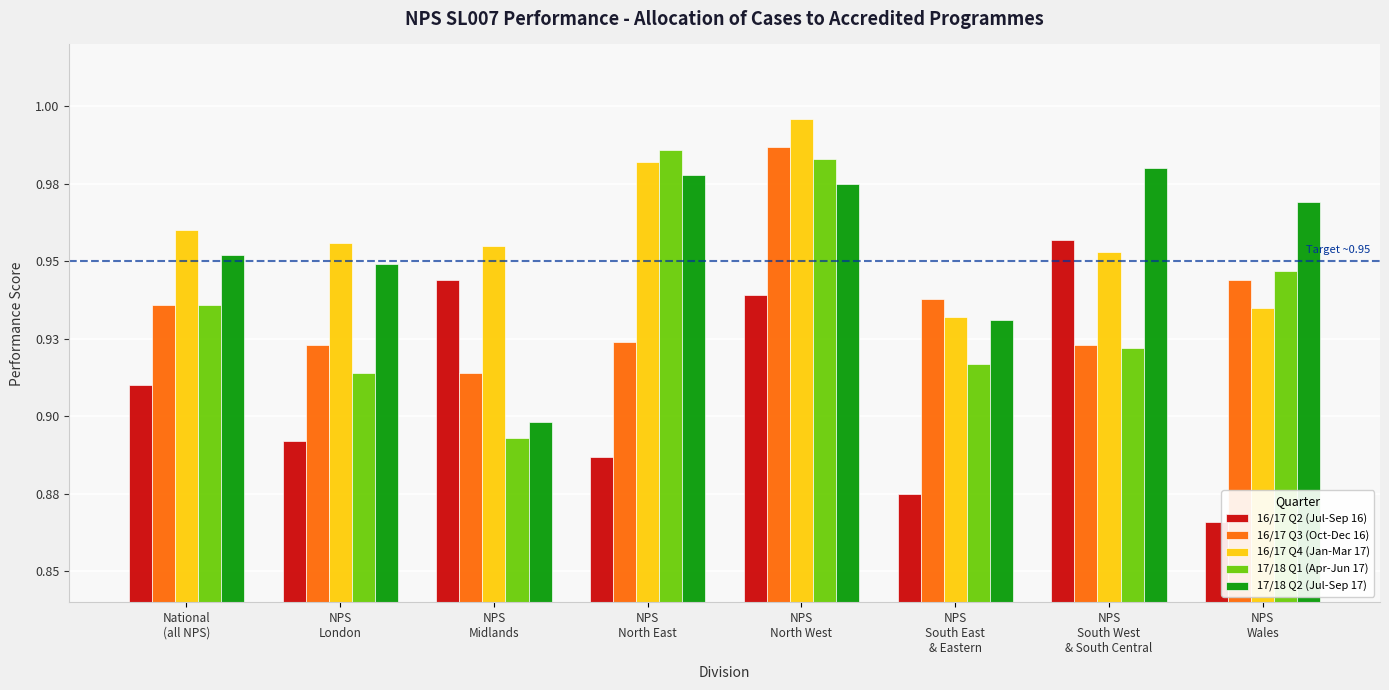

Does the chart contain any negative values?

No